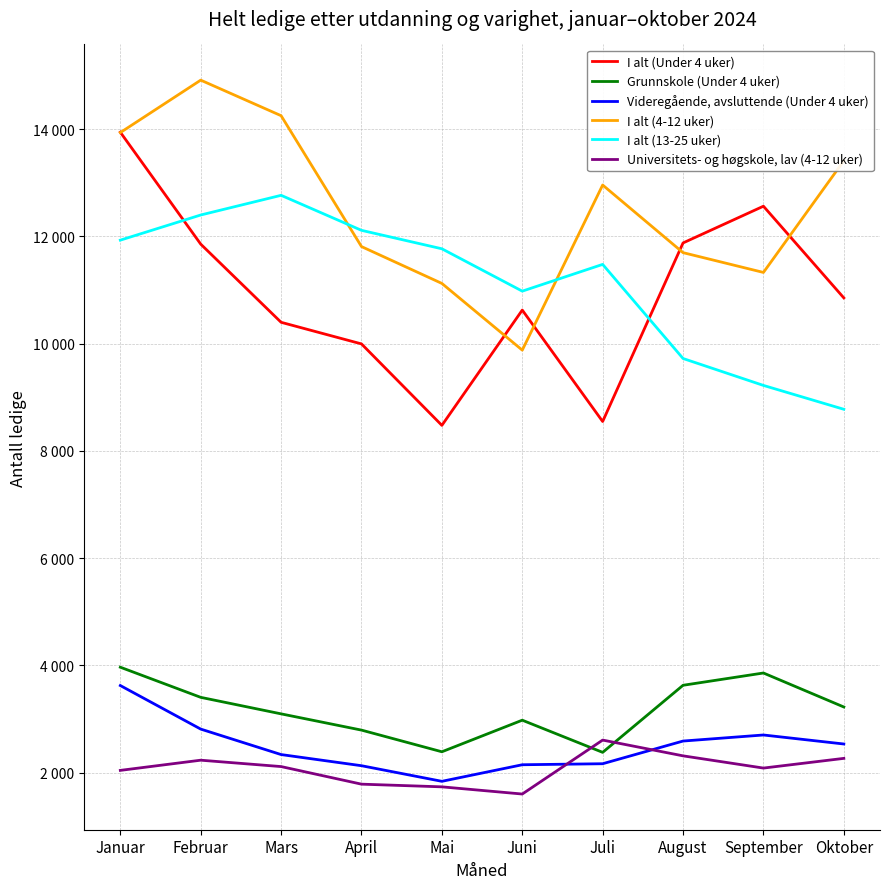

At how many categories does at least one series exceed 7603?

10